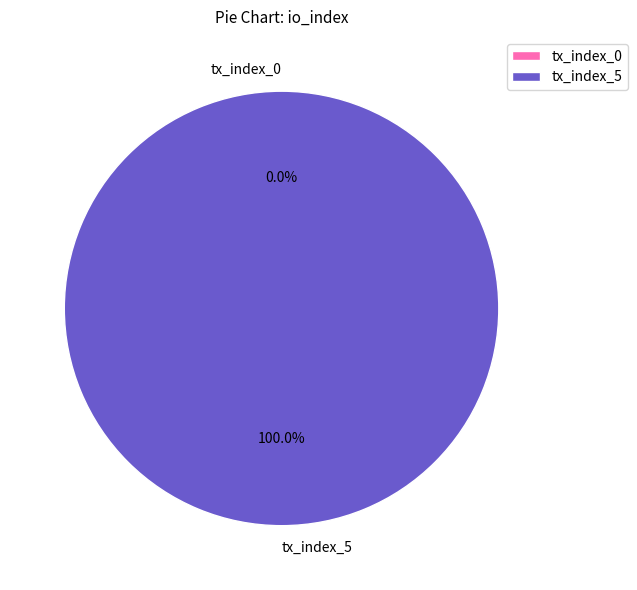

What percentage do tx_index_0 and tx_index_5 together represent?

100.0%